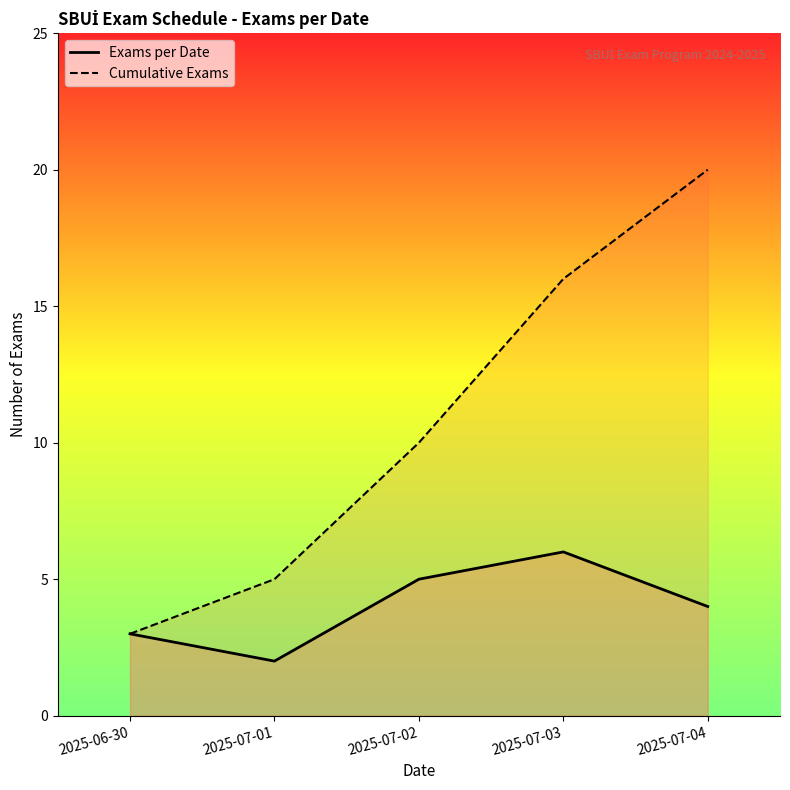

What is the label of the 3rd point from the left?

2025-07-02